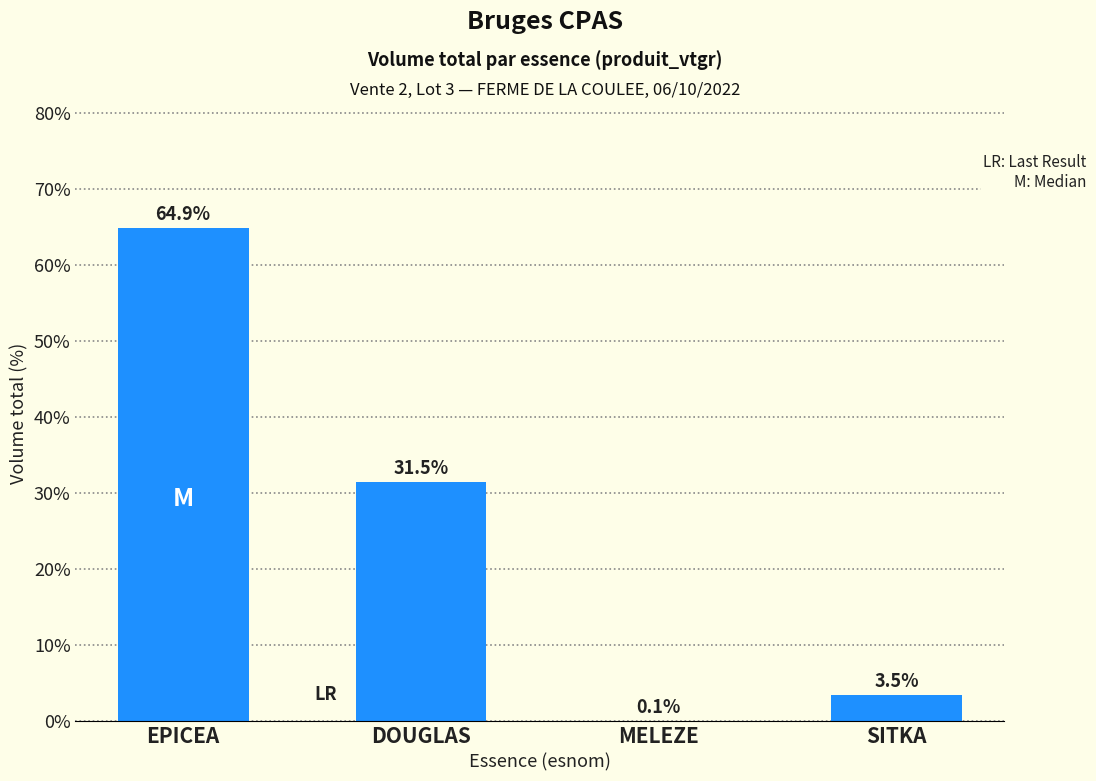

Are the bars horizontal?

No